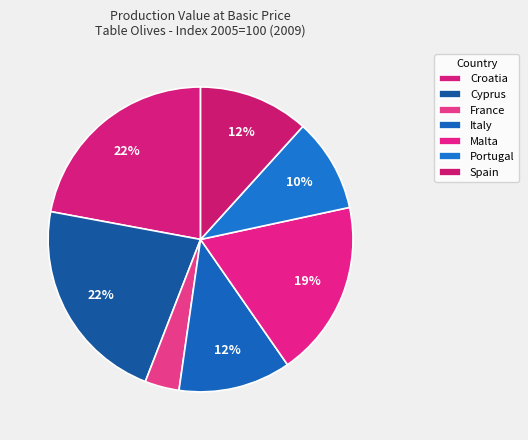

How many segments does this pie chart have?

7